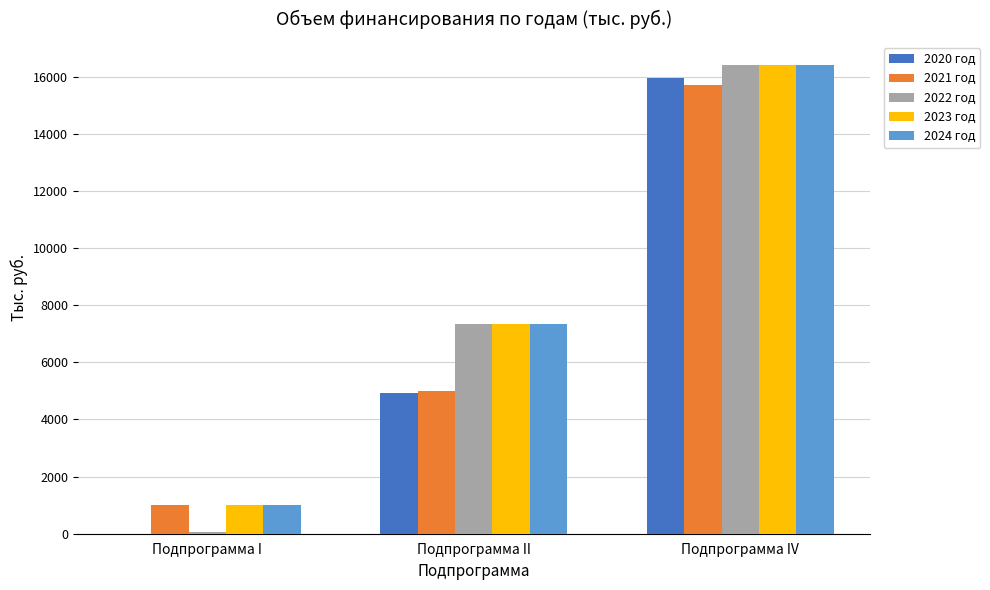

Reading left to right, transcribe all the data shown in this chart.

2020 год: Подпрограмма I=0.0	Подпрограмма II=4933.8	Подпрограмма IV=15959.1
2021 год: Подпрограмма I=1000.0	Подпрограмма II=4983.2	Подпрограмма IV=15718.7
2022 год: Подпрограмма I=55.0	Подпрограмма II=7325.3	Подпрограмма IV=16391.0
2023 год: Подпрограмма I=1000.0	Подпрограмма II=7325.3	Подпрограмма IV=16392.1
2024 год: Подпрограмма I=1000.0	Подпрограмма II=7325.3	Подпрограмма IV=16392.1